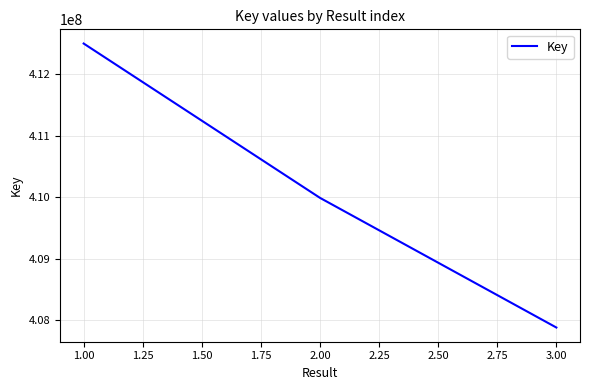

Where does the data first go above 409992103?

1.00